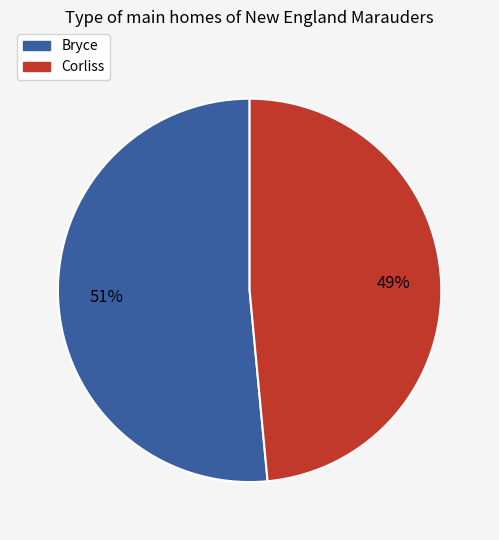

To the nearest percent, what is the combined percentage of Corliss and Bryce?

100%